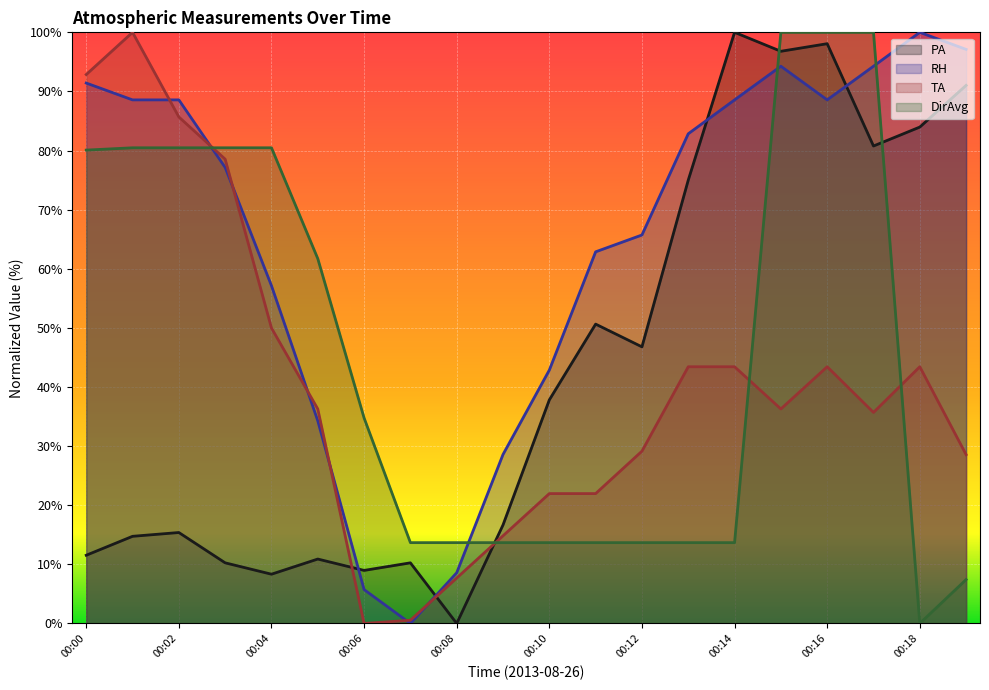

Reading left to right, transcribe all the data shown in this chart.

PA: 00:00=11.5	00:01=14.7	00:02=15.4	00:03=10.3	00:04=8.3	00:05=10.9	00:06=9.0	00:07=10.3	00:08=0.0	00:09=16.7	00:10=37.8	00:11=50.6	00:12=46.8	00:13=75.0	00:14=100.0	00:15=96.8	00:16=98.1	00:17=80.8	00:18=84.0	00:19=91.0
RH: 00:00=91.4	00:01=88.6	00:02=88.6	00:03=77.1	00:04=57.1	00:05=34.3	00:06=5.7	00:07=0.0	00:08=8.6	00:09=28.6	00:10=42.9	00:11=62.9	00:12=65.7	00:13=82.8	00:14=88.6	00:15=94.3	00:16=88.6	00:17=94.3	00:18=100.0	00:19=97.1
TA: 00:00=92.9	00:01=100.0	00:02=85.7	00:03=78.5	00:04=50.0	00:05=36.3	00:06=0.0	00:07=0.5	00:08=7.7	00:09=14.8	00:10=22.0	00:11=22.0	00:12=29.1	00:13=43.4	00:14=43.4	00:15=36.3	00:16=43.4	00:17=35.7	00:18=43.4	00:19=28.6
DirAvg: 00:00=80.1	00:01=80.5	00:02=80.5	00:03=80.5	00:04=80.5	00:05=61.7	00:06=34.8	00:07=13.7	00:08=13.7	00:09=13.7	00:10=13.7	00:11=13.7	00:12=13.7	00:13=13.7	00:14=13.7	00:15=100.0	00:16=100.0	00:17=100.0	00:18=0.0	00:19=7.4